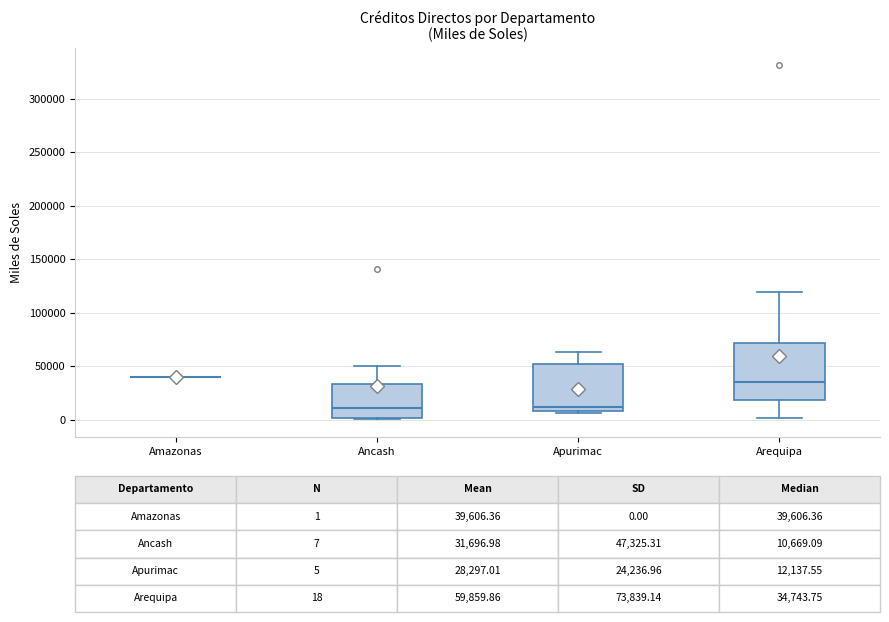

Comparing the boxes themselves (not the whiskers), which one is the tallest?

Arequipa